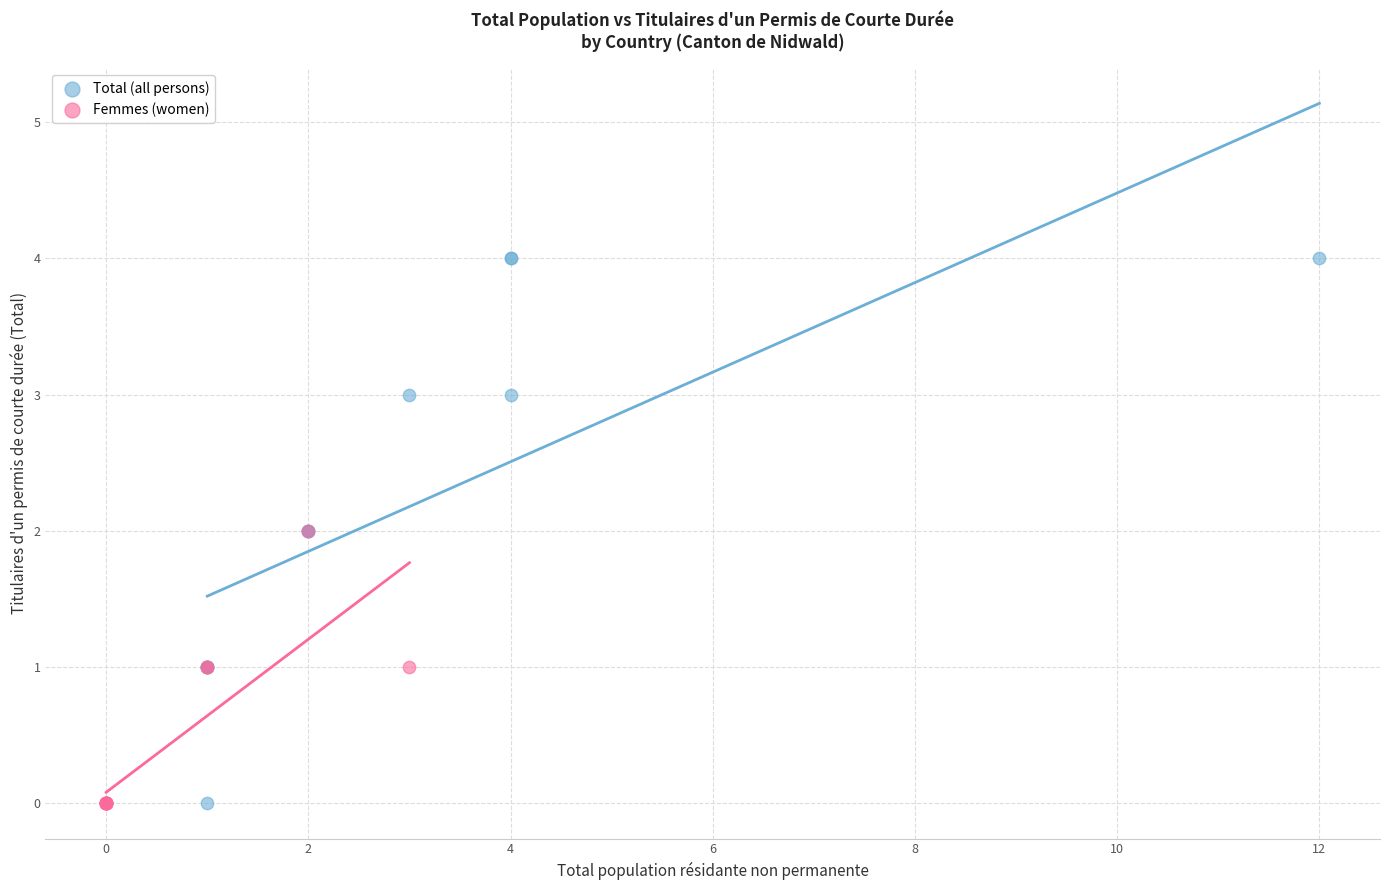

What are all the series names shown in the legend?

Total (all persons), Femmes (women)